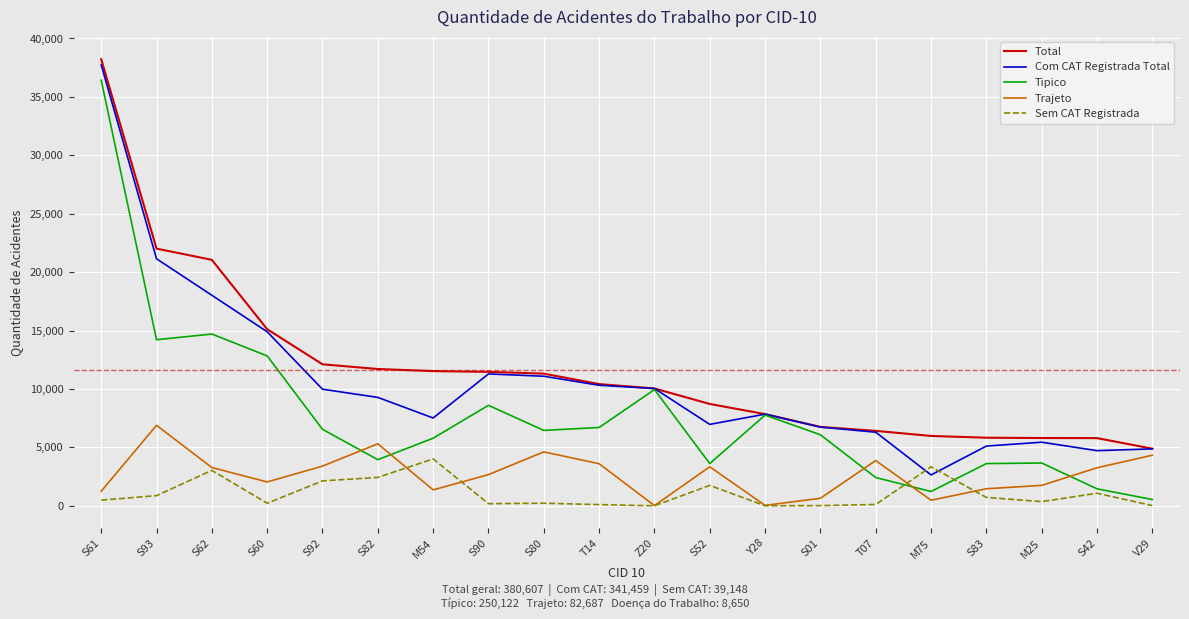

Where does the Com CAT Registrada Total series first go above 9278?

S61